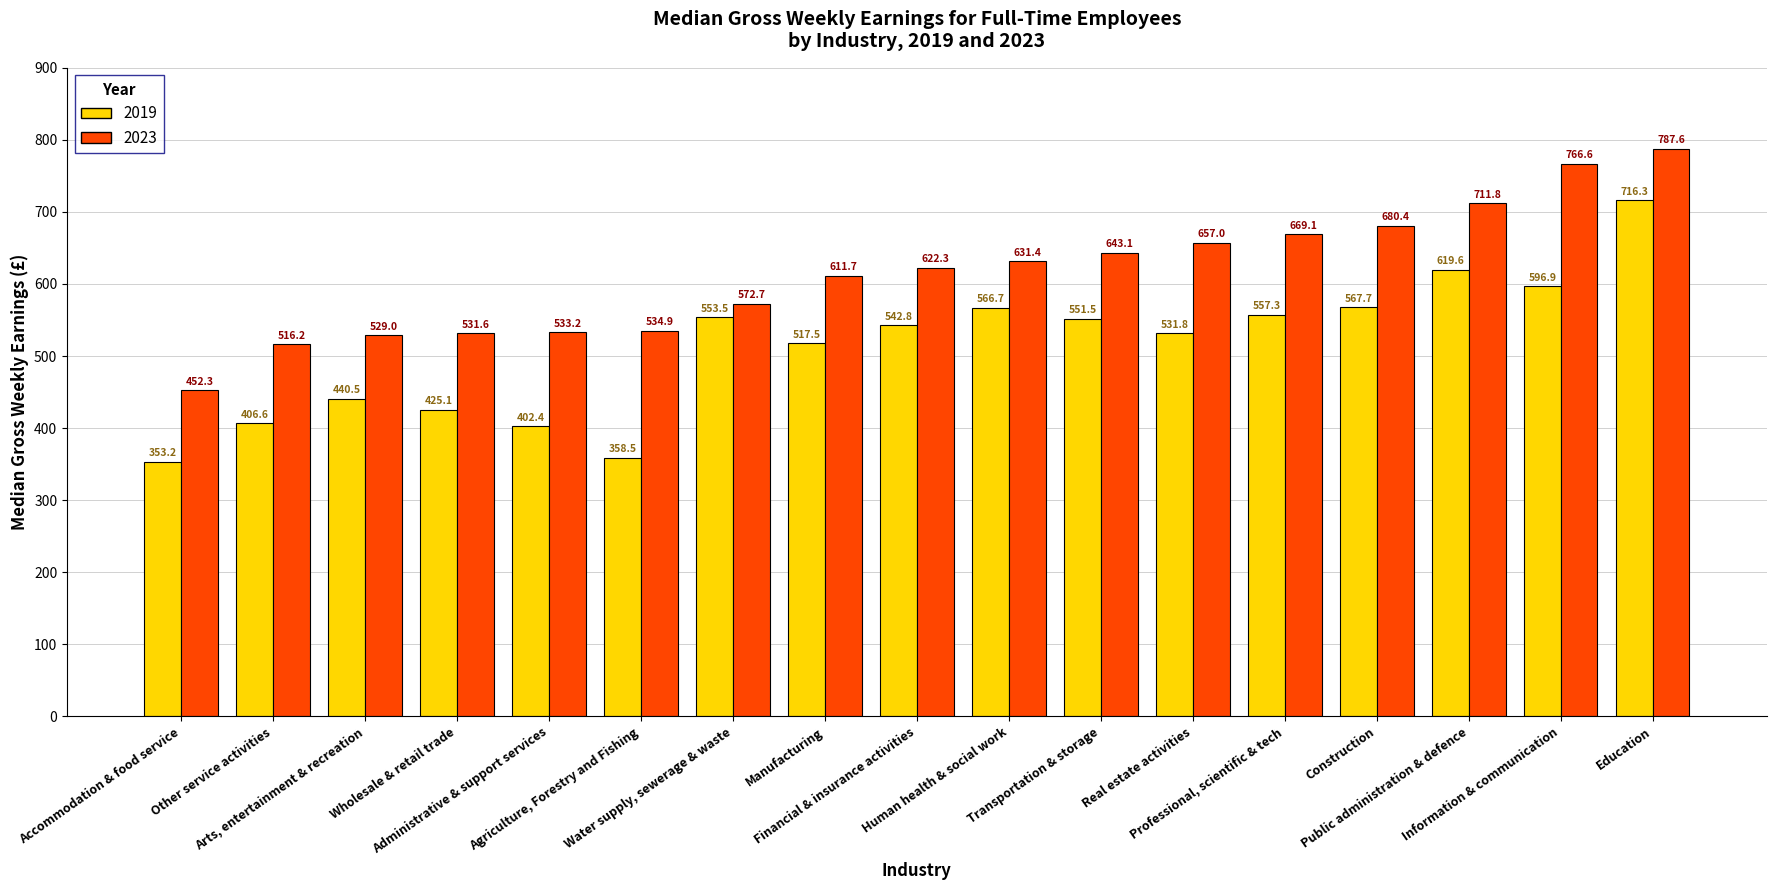

What is the difference between the 2023 values at Human health & social work and Arts, entertainment & recreation?

102.4